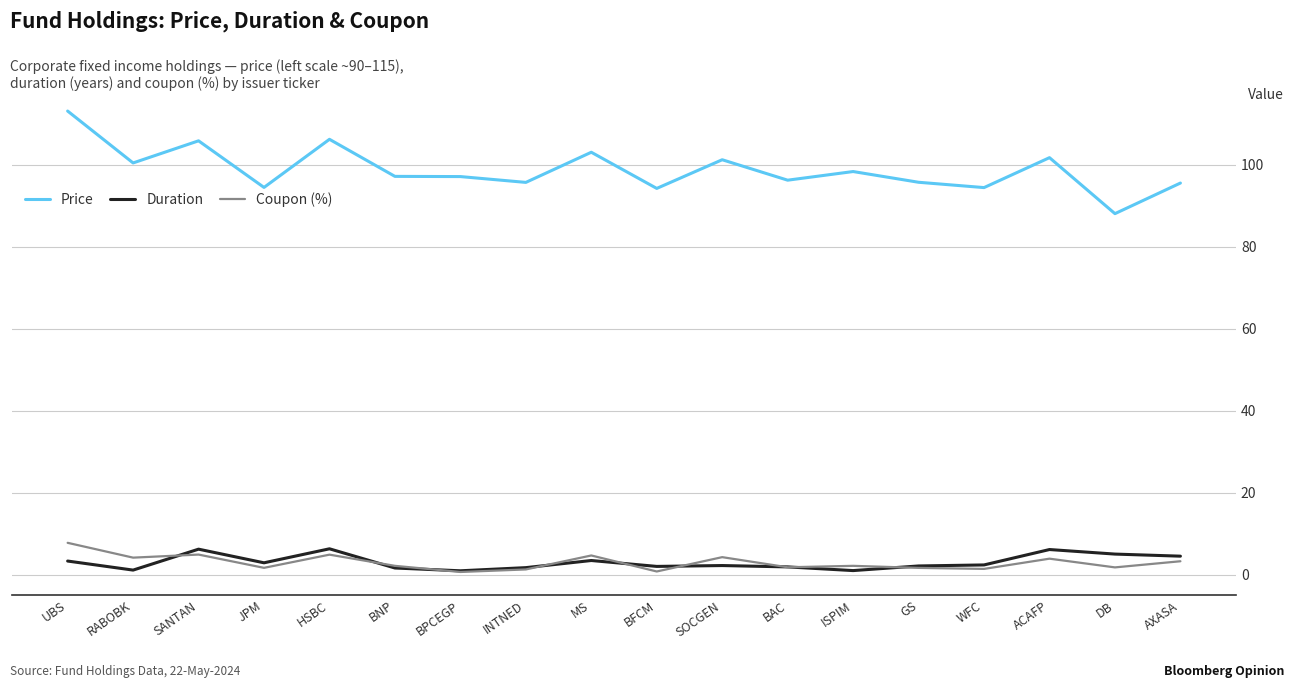

Where does the Duration series first go above 2?

UBS